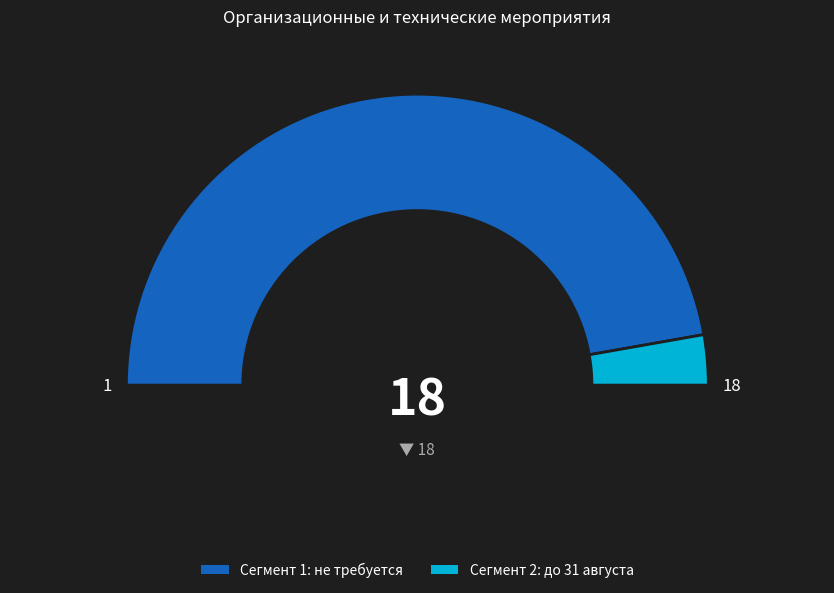

Between до 31 августа and не требуется, which is larger?

не требуется